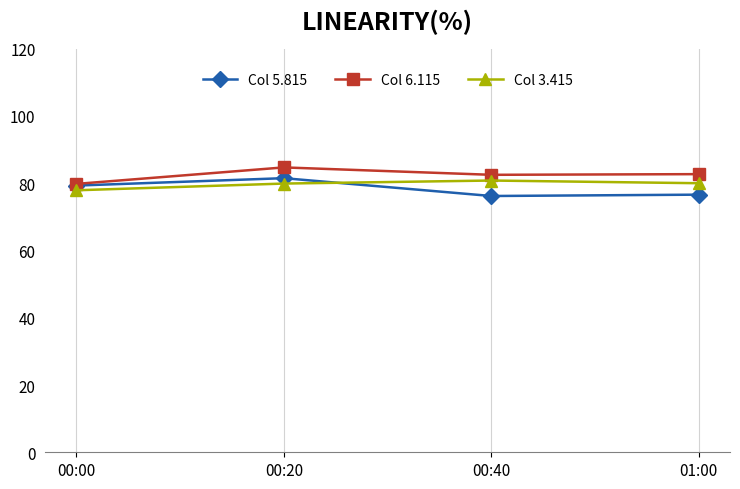

What position from the left is 01:00?

4